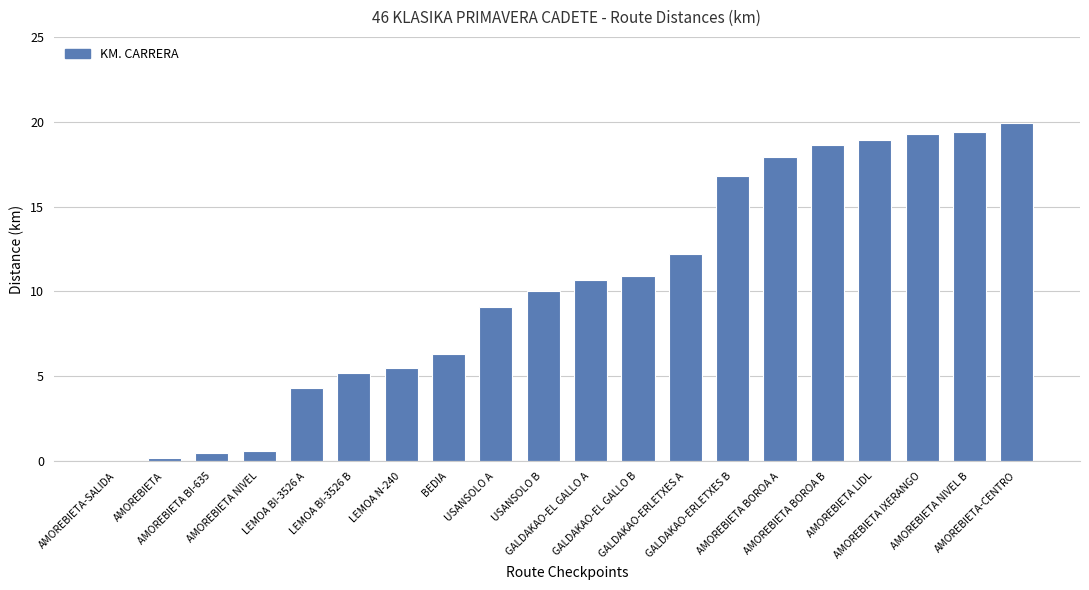

What is the ratio of the value at LEMOA BI-3526 B to the value at AMOREBIETA IXERANGO?

0.3